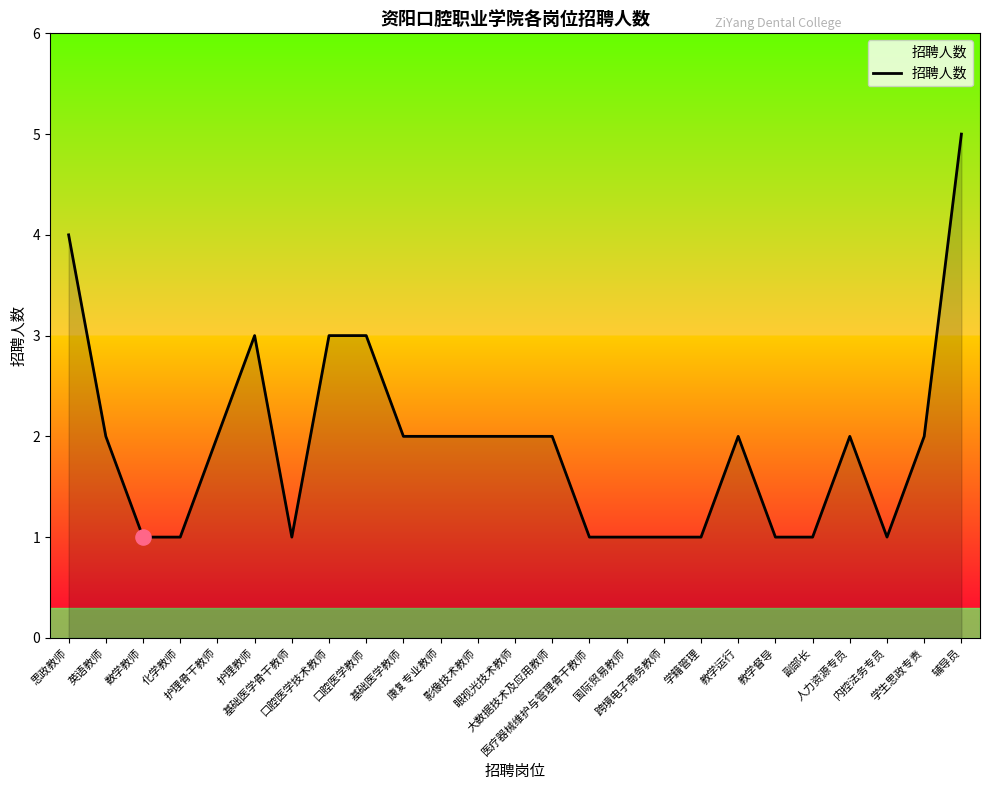

Between 化学教师 and 护理教师, which is larger?

护理教师